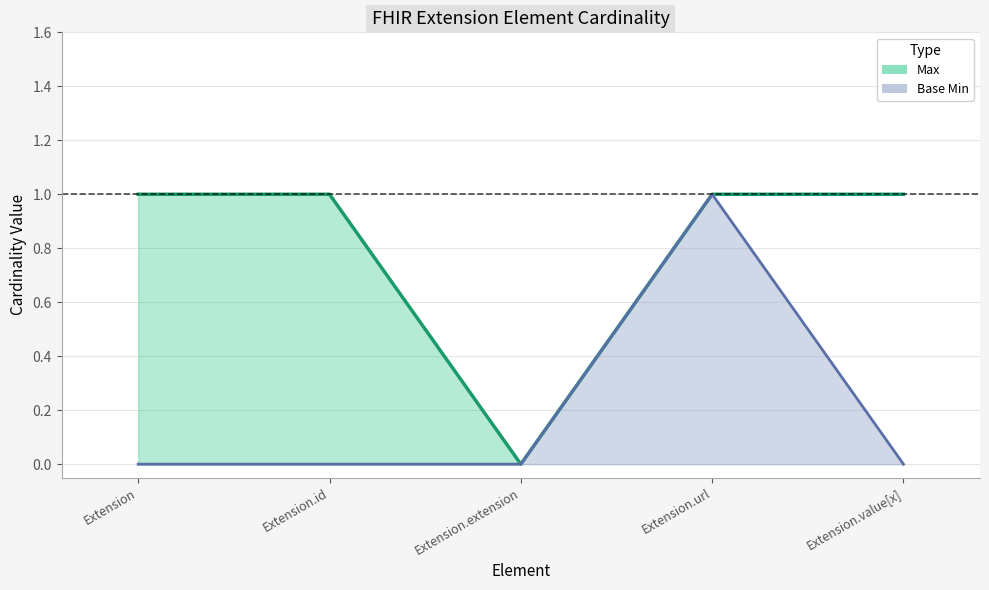

True or false: Base Min and Max intersect in this chart.

False